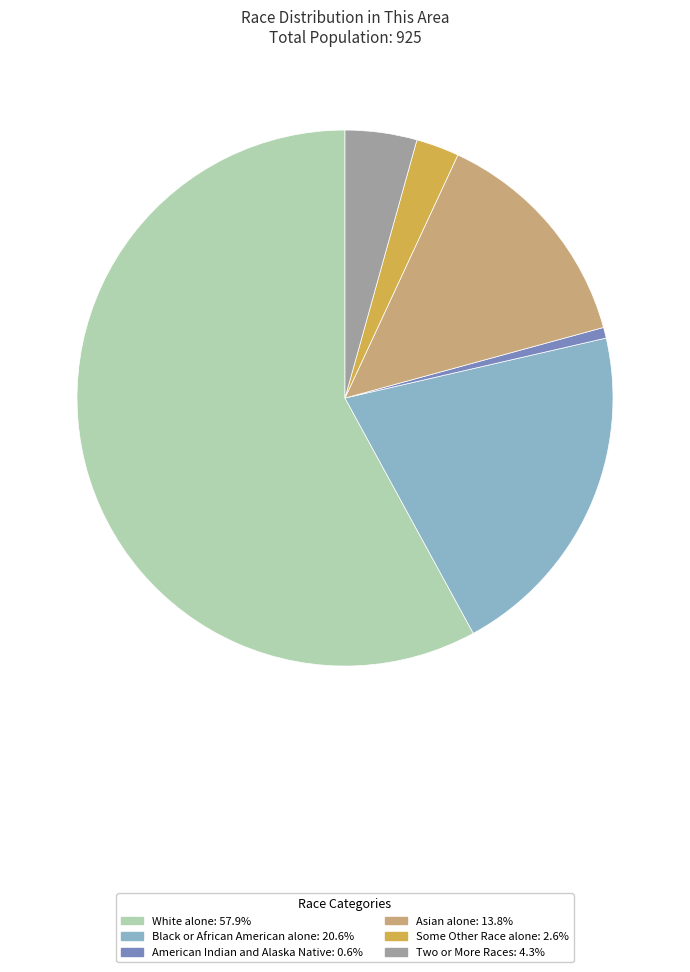

Is there any slice that represents more than half of the pie?

Yes